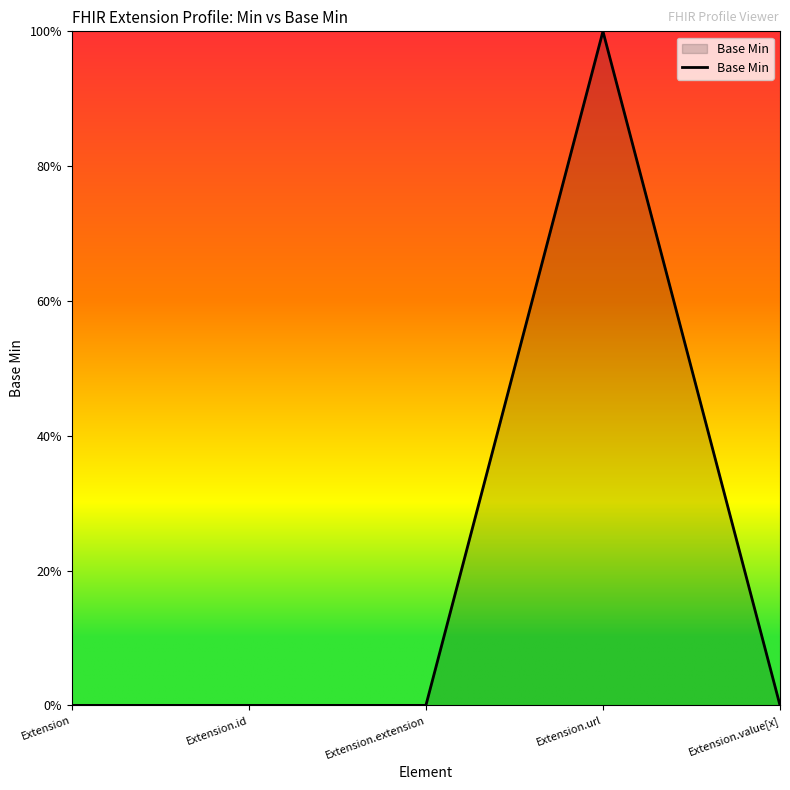

Does the chart display data point markers on the line(s)?

No